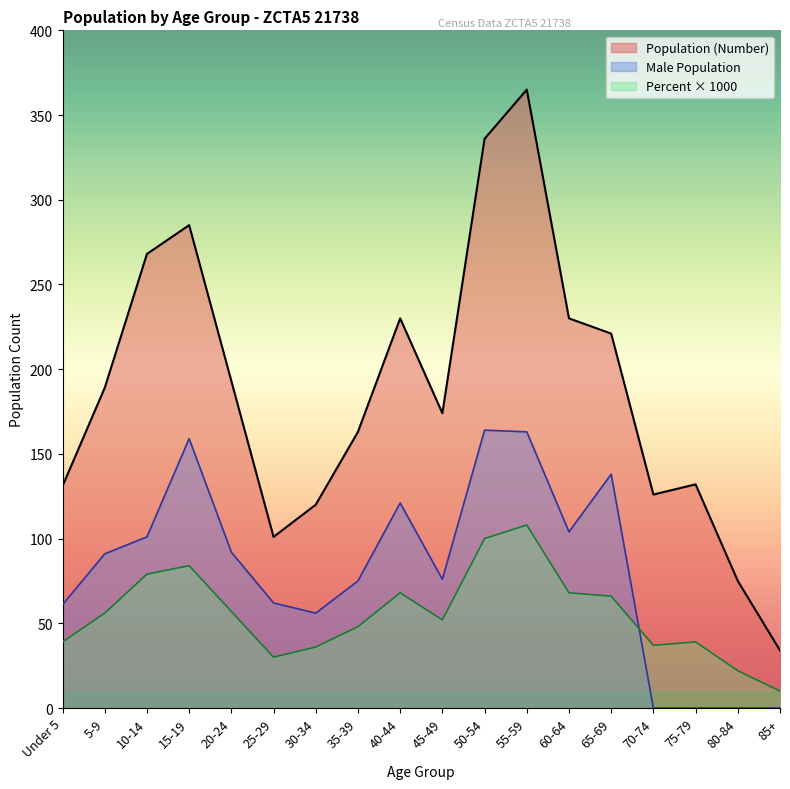

At which label is Population (Number) closest to 199?

20-24